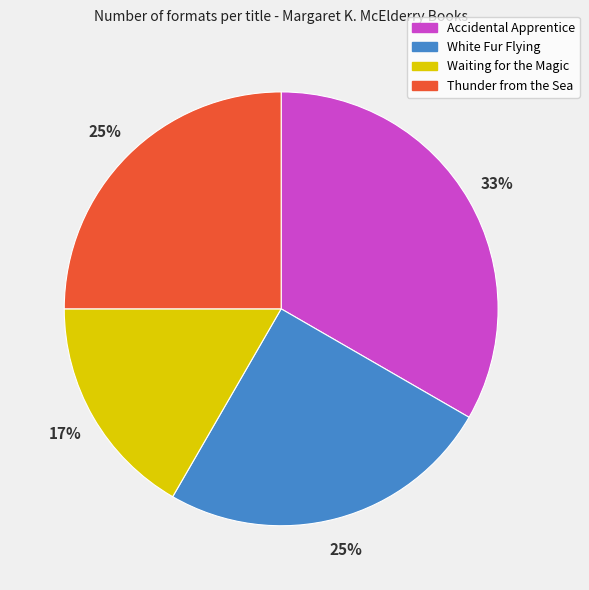

How many slices are in this pie chart?

4